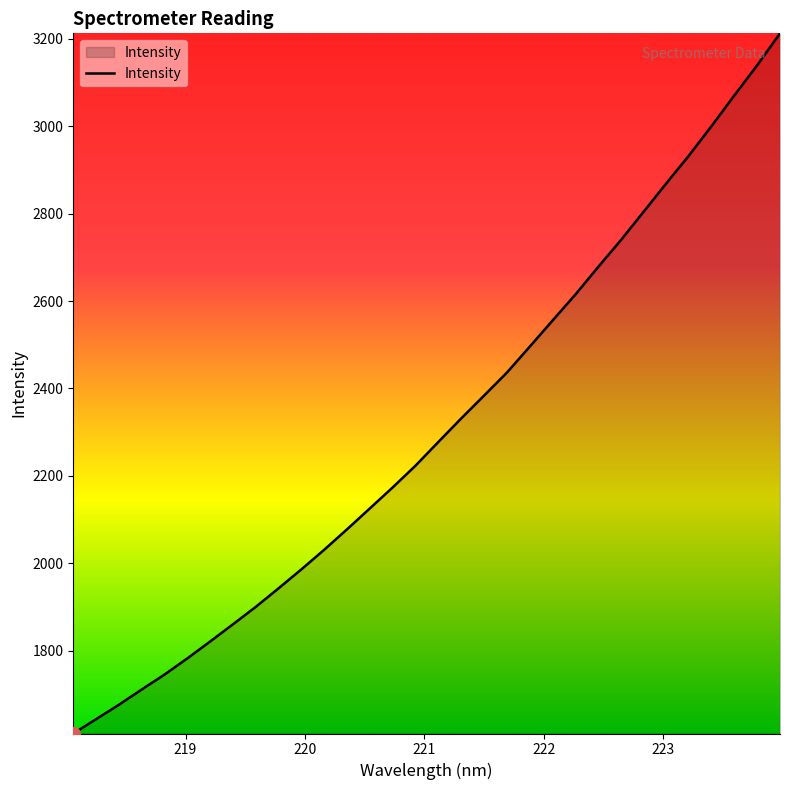

What is the smallest value displayed?

1610.8